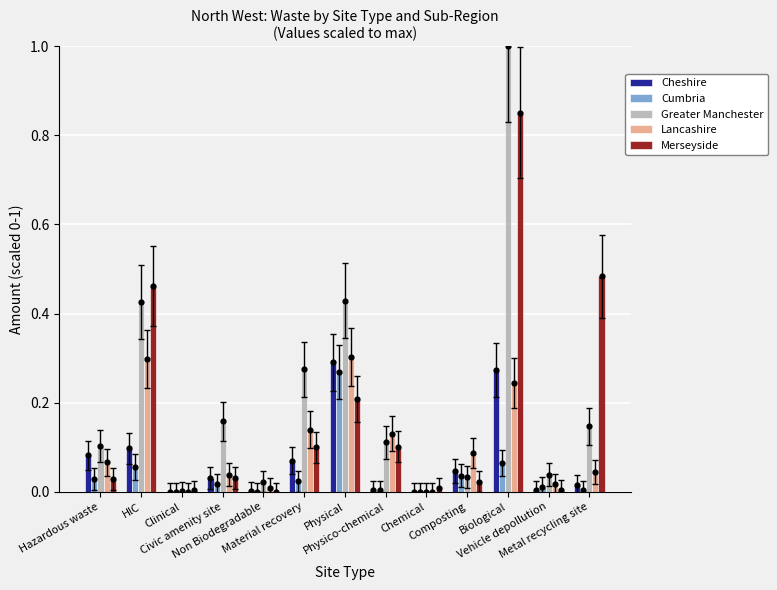

Which series has the widest spread of Y values?

Greater Manchester